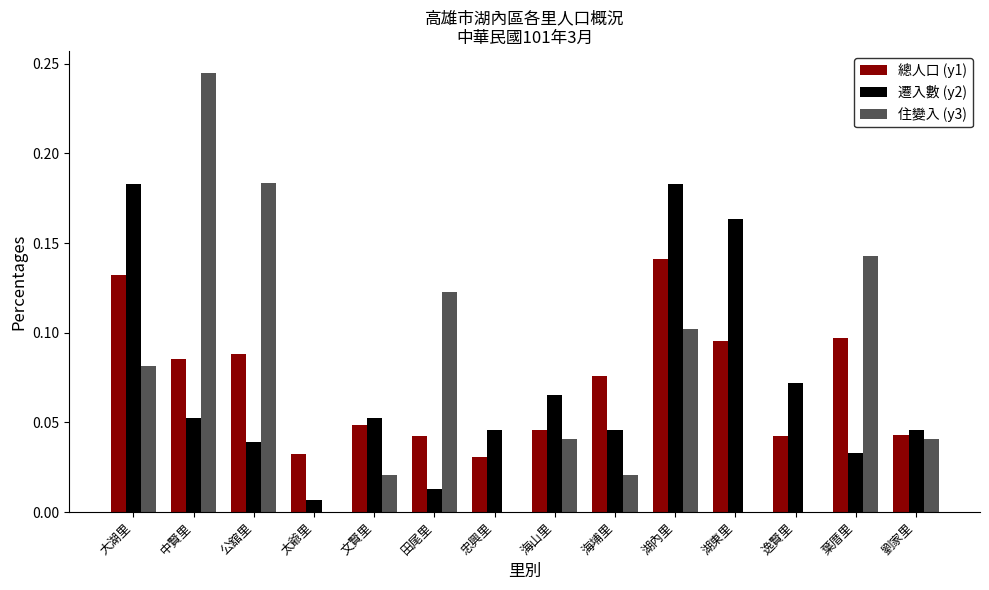

Which category has the highest value across all series?

中賢里